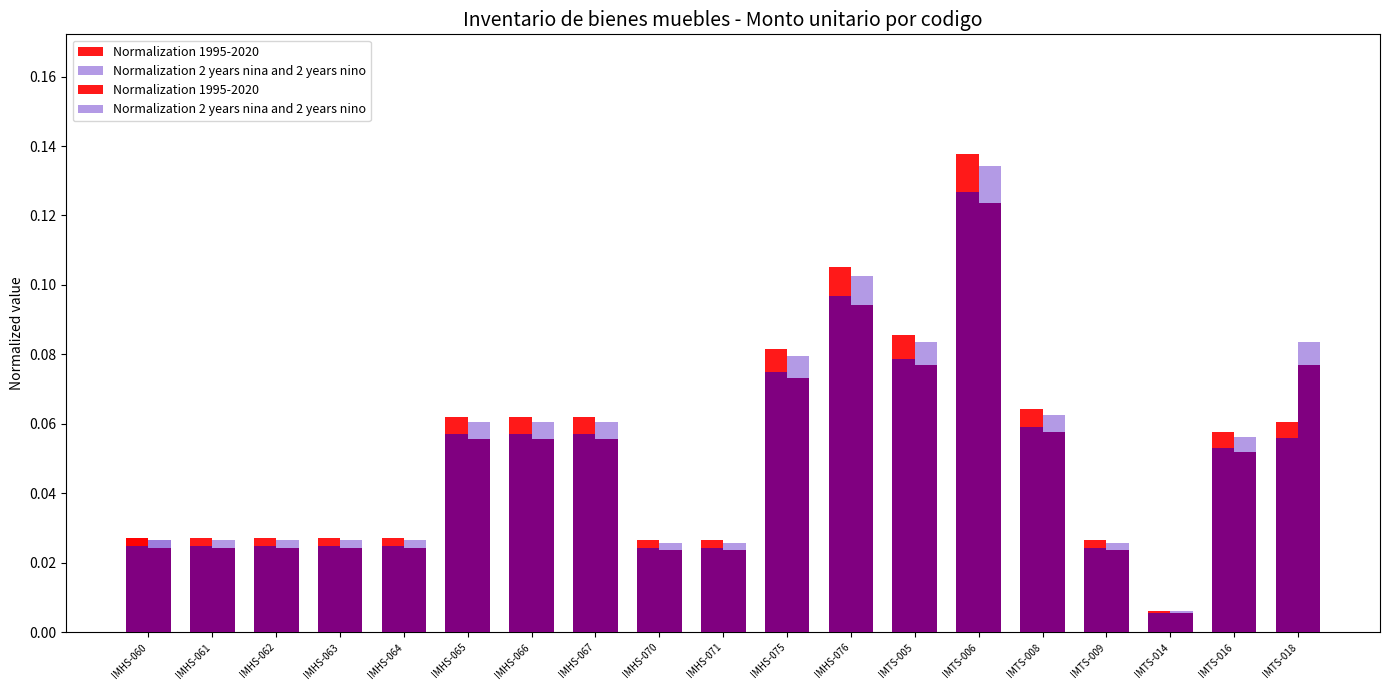

Is the value of Normalization 1995-2020 at IMHS-067 greater than the value of Normalization 2 years nina and 2 years nino at IMHS-060?

Yes